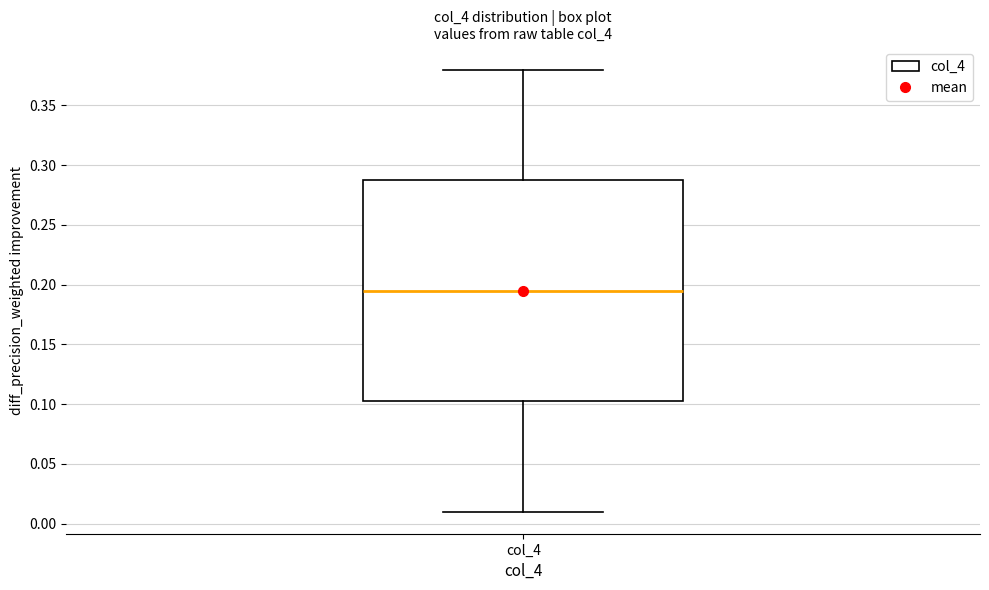

Where does the lower whisker of the box for col_4 end on the y-axis? The values are not printed on the chart, so give them approximately, as read against the axis.

0.010